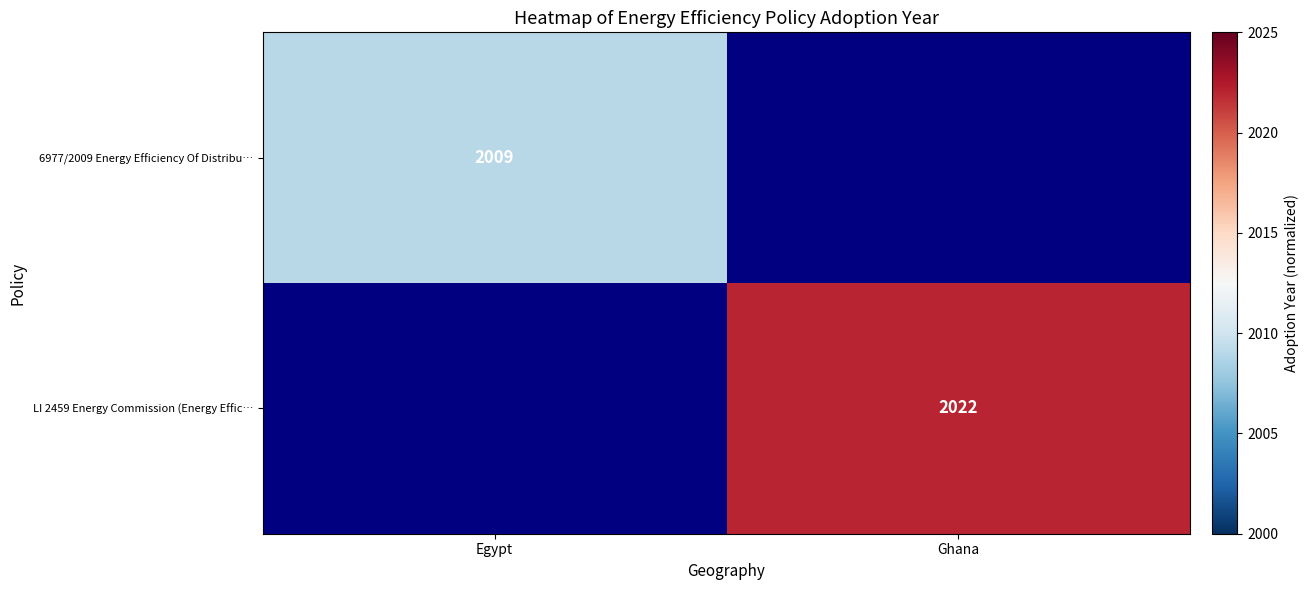

Which has a higher value, Egypt or Ghana?

Ghana